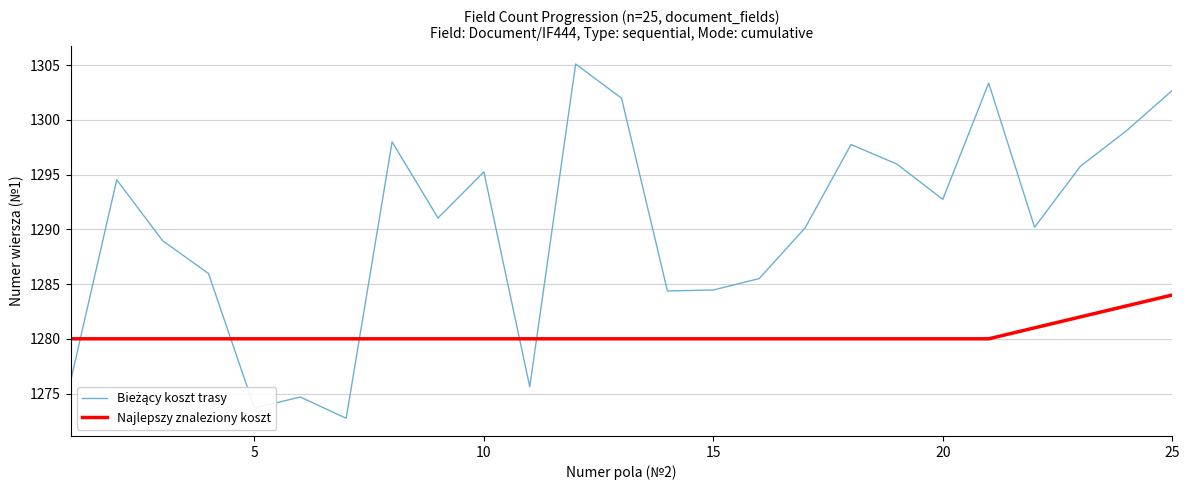

What is the highest value of the Najlepszy znaleziony koszt series?

1284.0